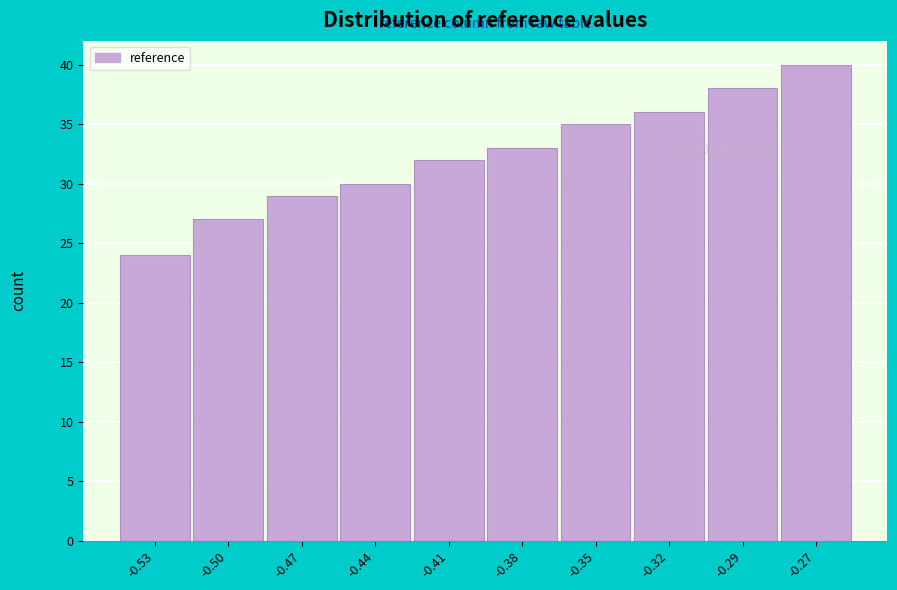

Reading left to right, list all the values displayed in this chart.

24	27	29	30	32	33	35	36	38	40